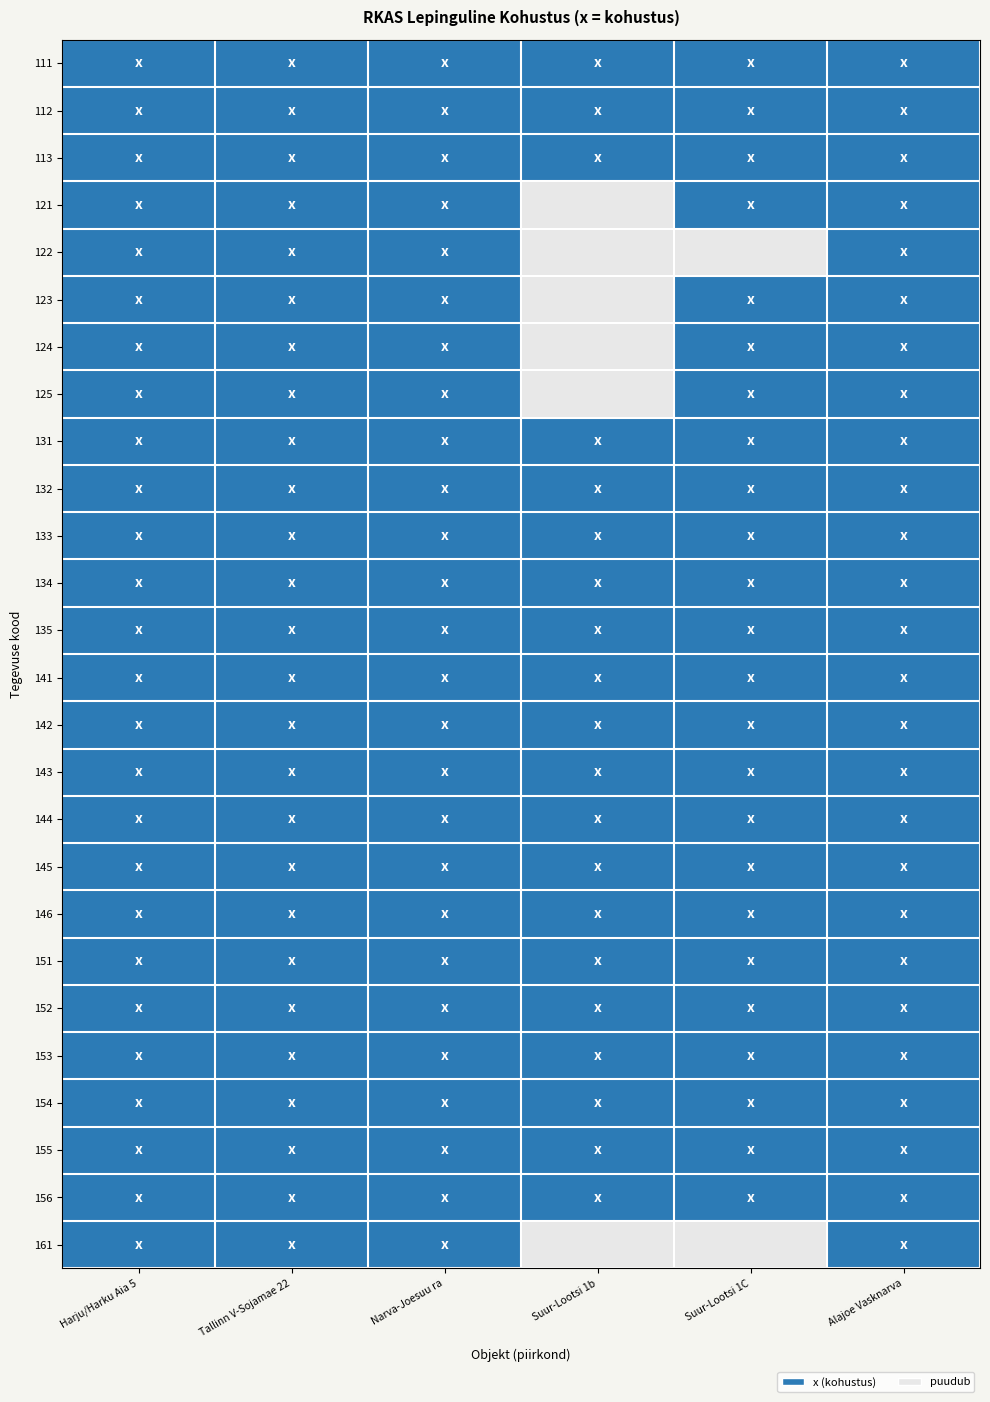

At how many categories does at least one series exceed 0?

6